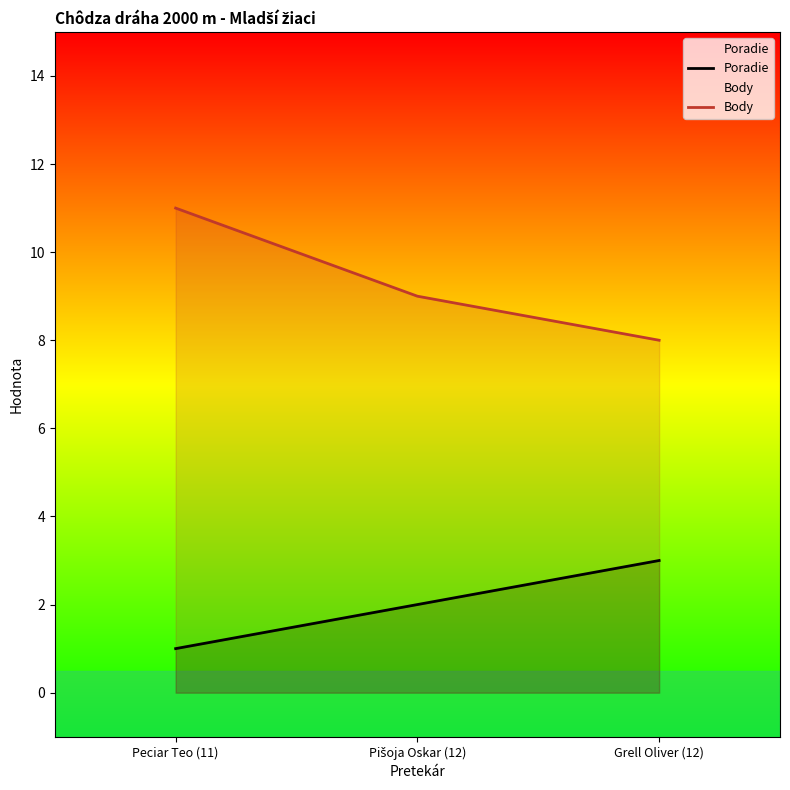

Which series has the largest total across all categories?

Body